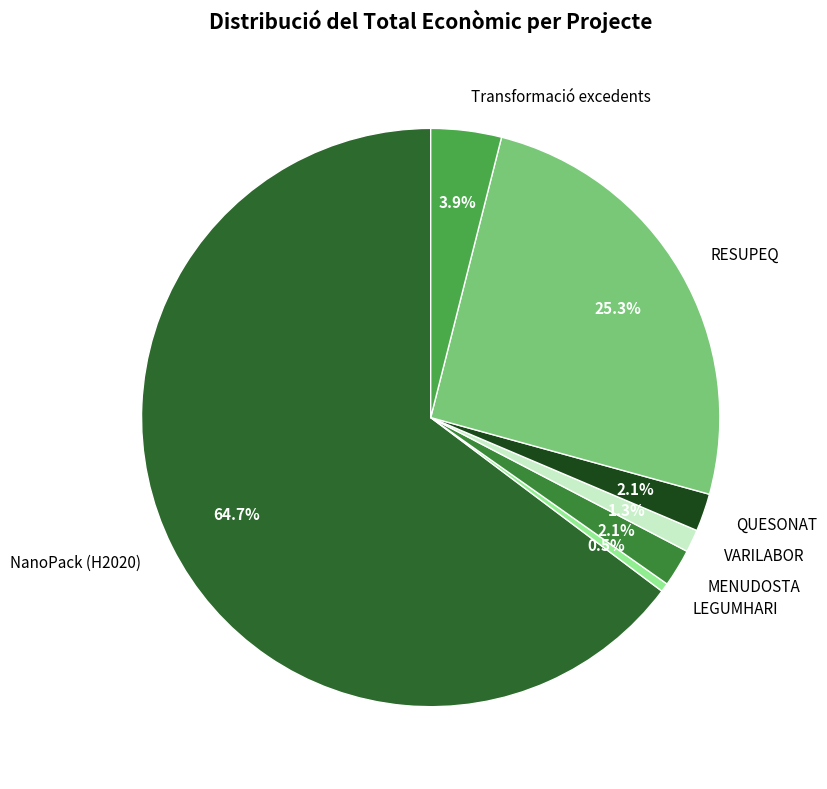

Which category has the biggest portion of the pie?

NanoPack (H2020)